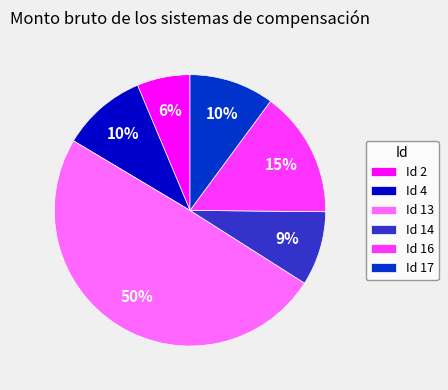

What is the ratio of the value at Id 4 to the value at Id 17?

1.0